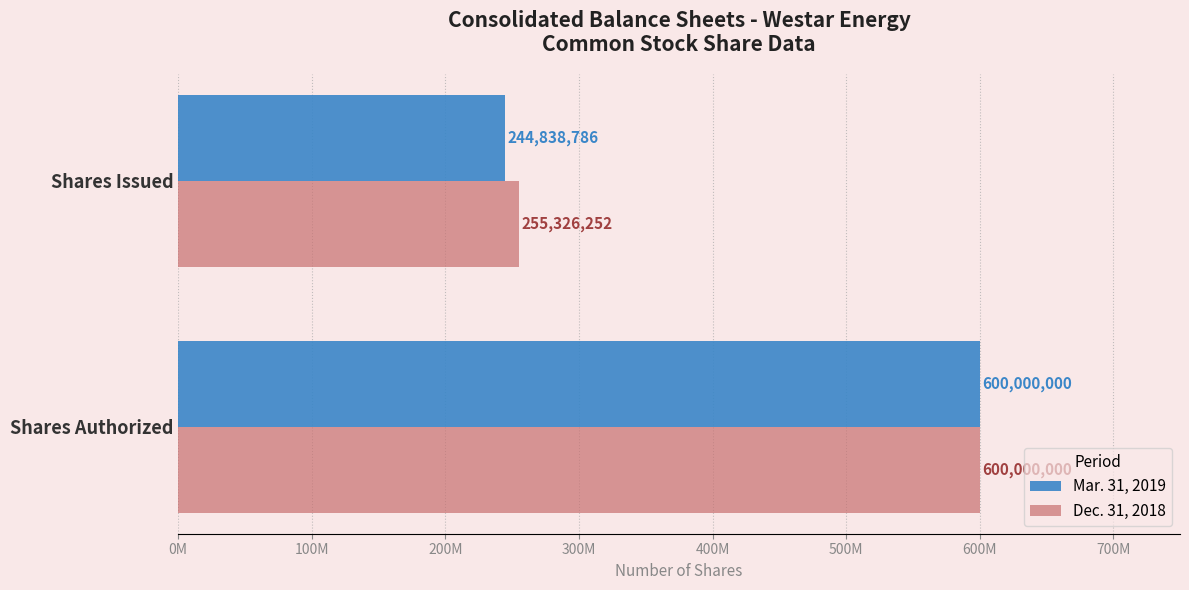

What are all the series names shown in the legend?

Mar. 31, 2019, Dec. 31, 2018